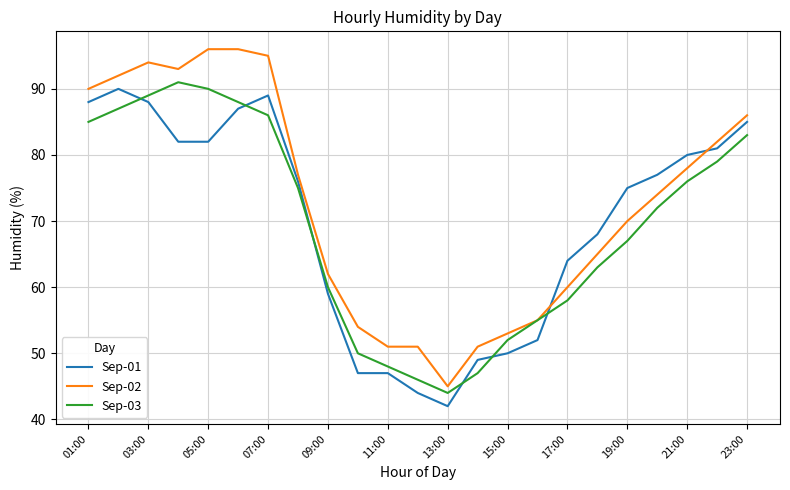

How many intersections are there between Sep-01 and Sep-03?

6